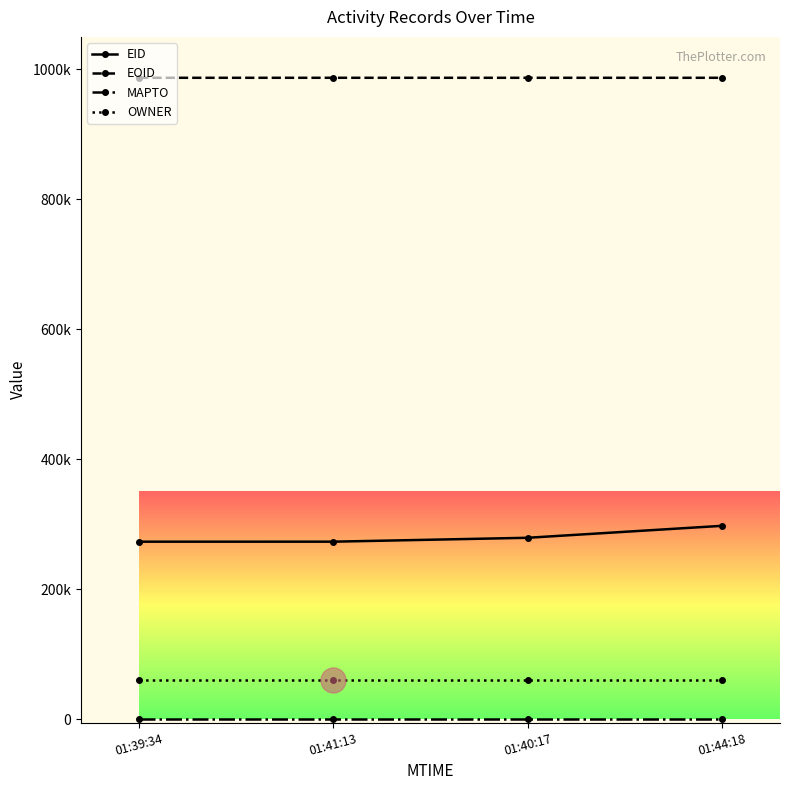

Reading right to left, transcribe all the data shown in this chart.

EID: 297669	279288	273309	273289
EOID: 987070	987065	987066	987064
MAPTO: 0	0	0	0
OWNER: 60078	60078	60078	60078